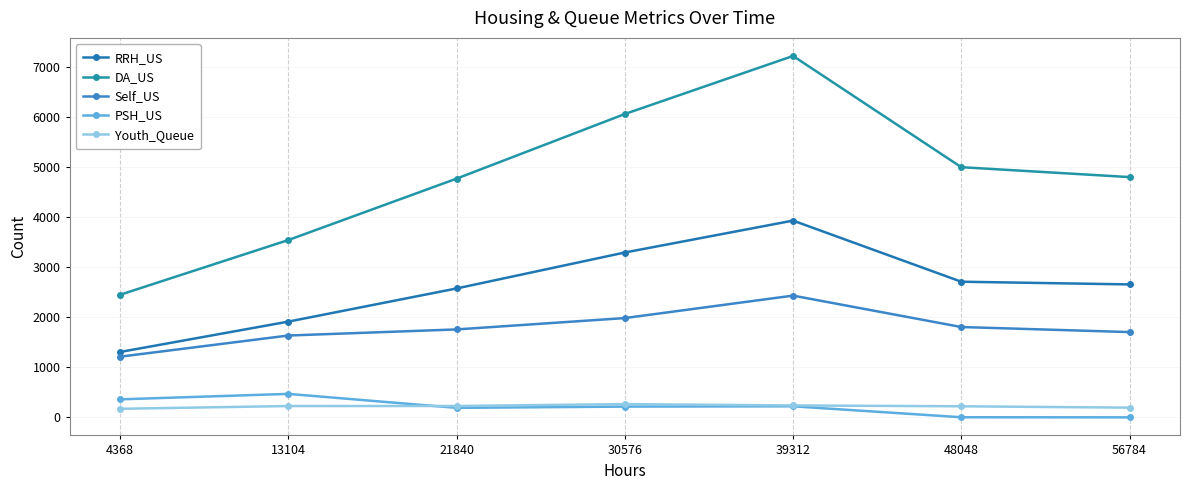

What is the sum of all PSH_US values?

1457